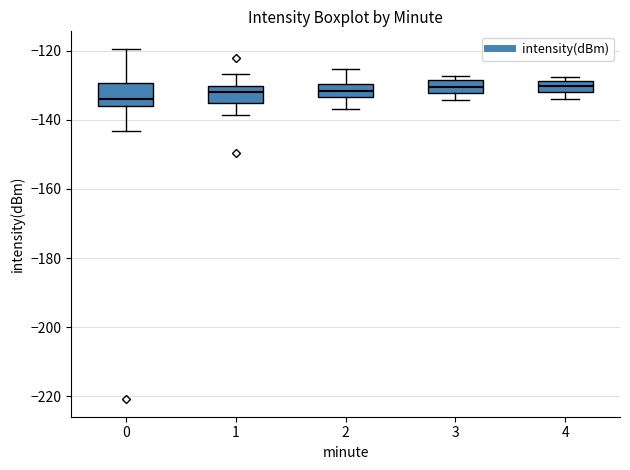

Reading left to right, read every box against the y-axis: the position of its median line, the range the box covers, and the ends of its whiskers. The values are not printed on the chart, so give them approximately, as read against the axis.

0: median -134, box -136 to -130, whiskers -144 to -120
1: median -132, box -136 to -130, whiskers -138 to -126
2: median -132, box -134 to -130, whiskers -136 to -126
3: median -130, box -132 to -128, whiskers -134 to -128 (just above the box's upper edge)
4: median -130, box -132 to -128, whiskers -134 to -128 (just above the box's upper edge)